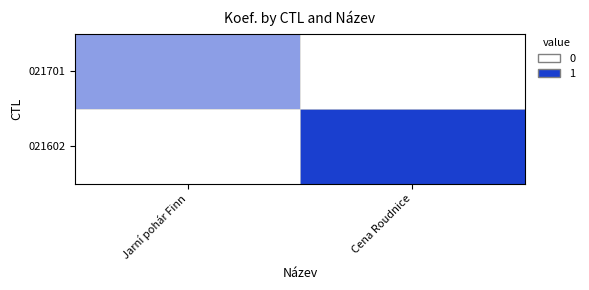

What is the total value across all series at Jarní pohár Finn?

2